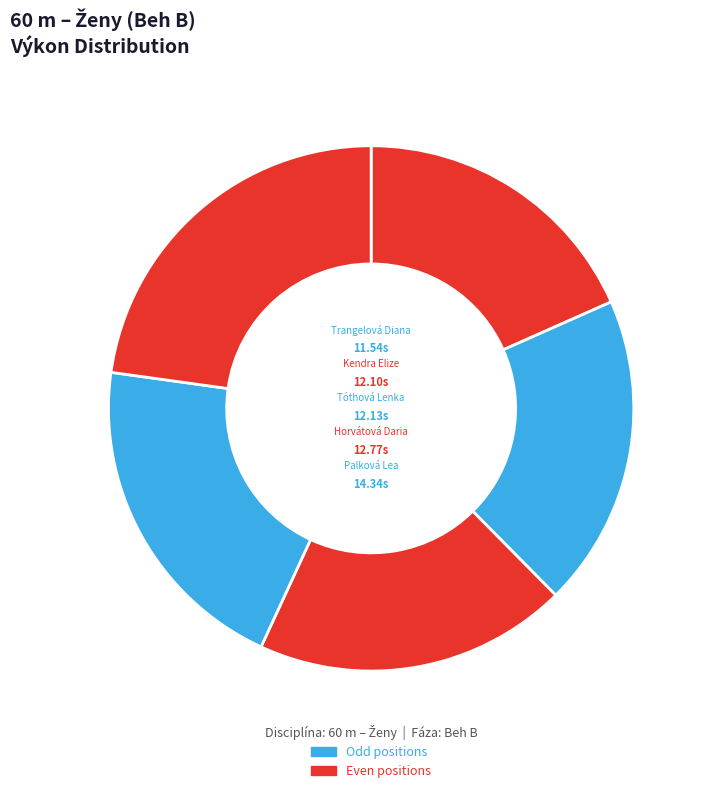

Rank the categories by value from highest to lowest.

Palková Lea, Horvátová Daria, Tóthová Lenka, Kendra Elize, Trangelová Diana